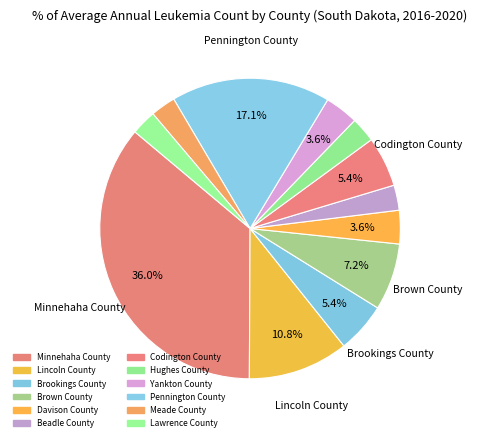

To the nearest percent, what portion does Lincoln County represent?

11%